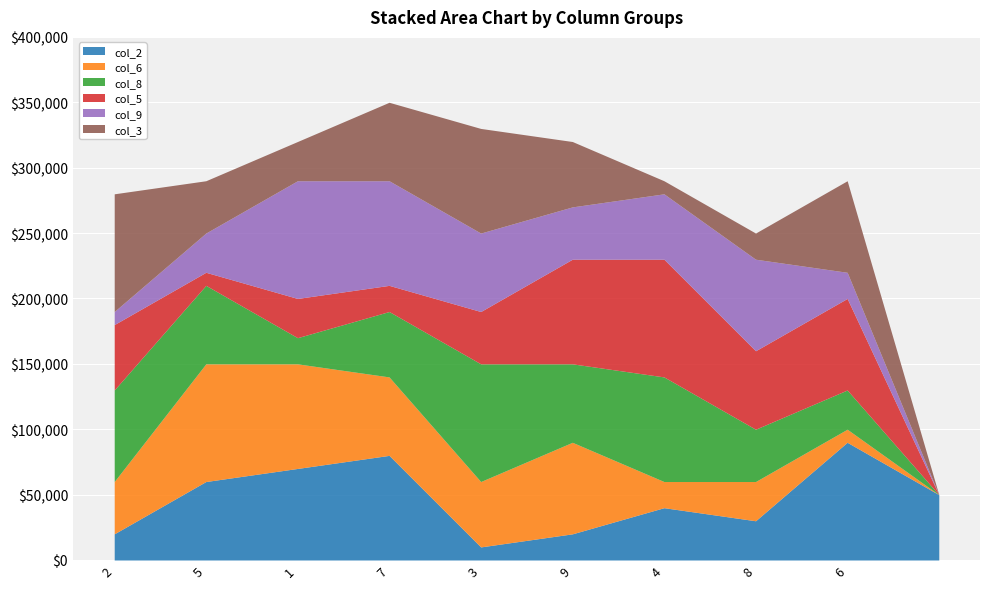

Is it true that col_2 equals 3 at 6?

False